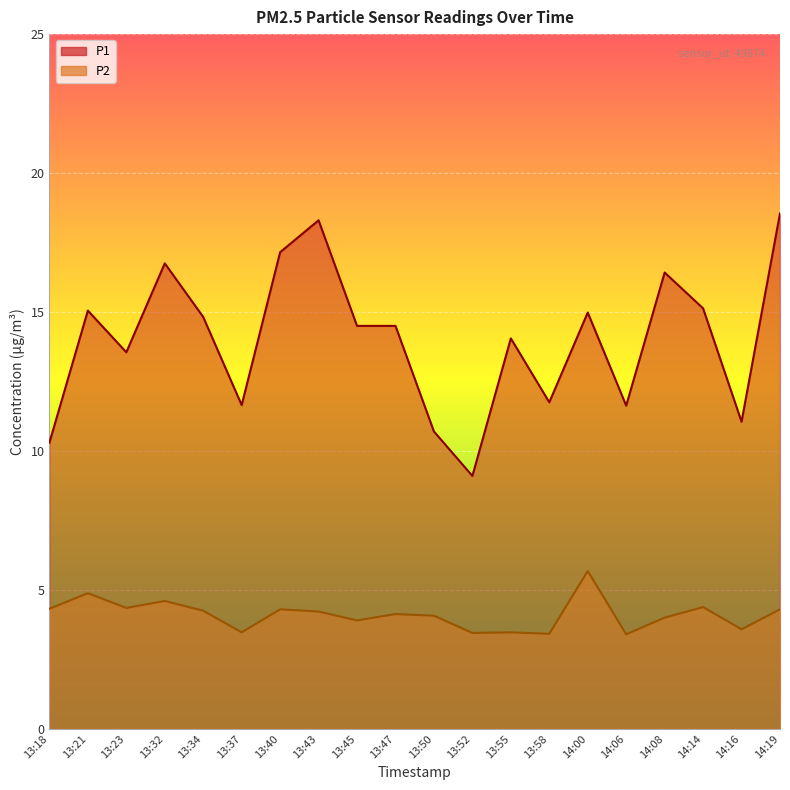

Read the P2 value at 13:45.

3.9